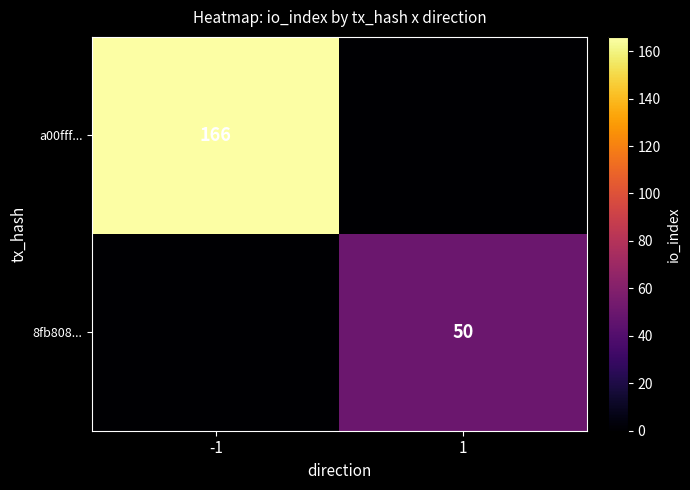

The 8fb808... series shows 50 at 1. True or false?

True